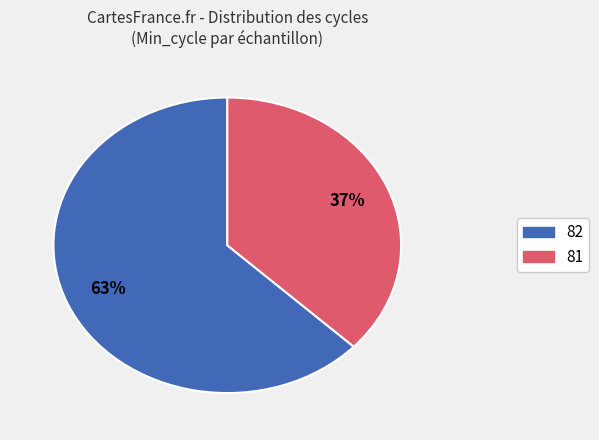

Is the sum of 81 and 82 greater than half?

Yes